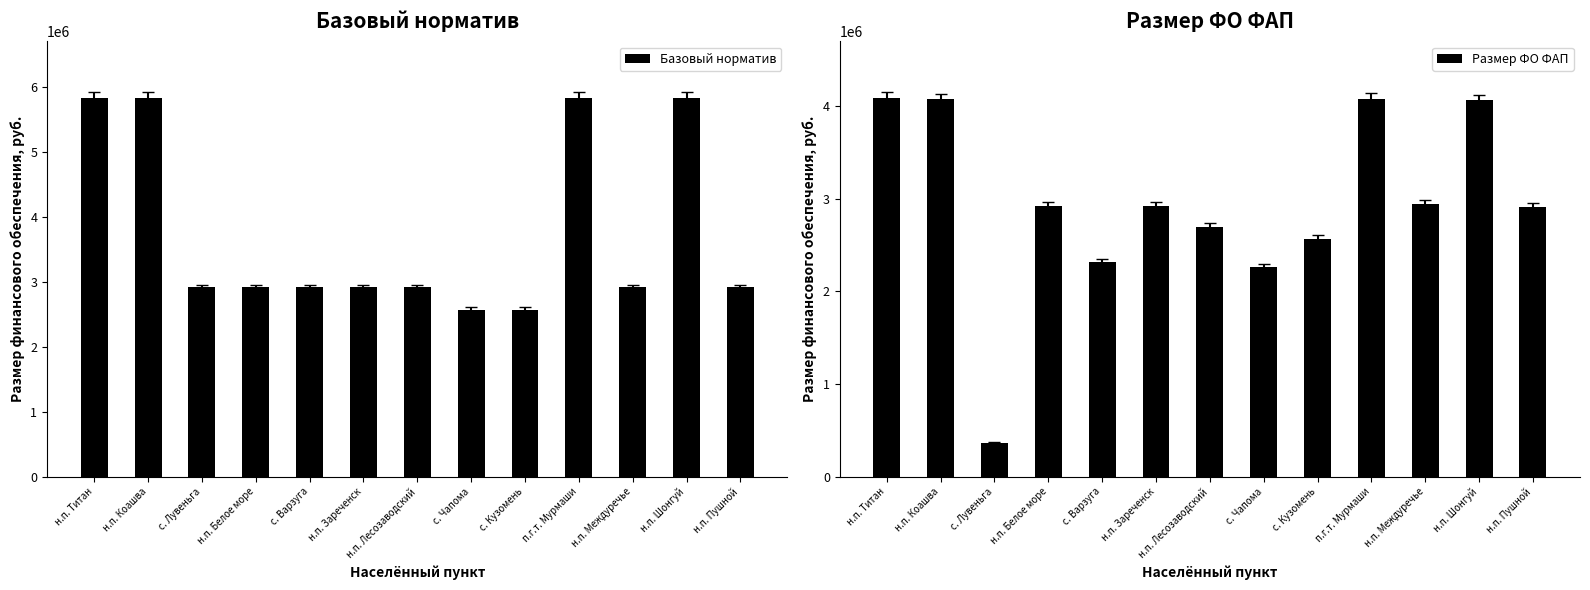

Which series has the largest total across all categories?

Базовый норматив